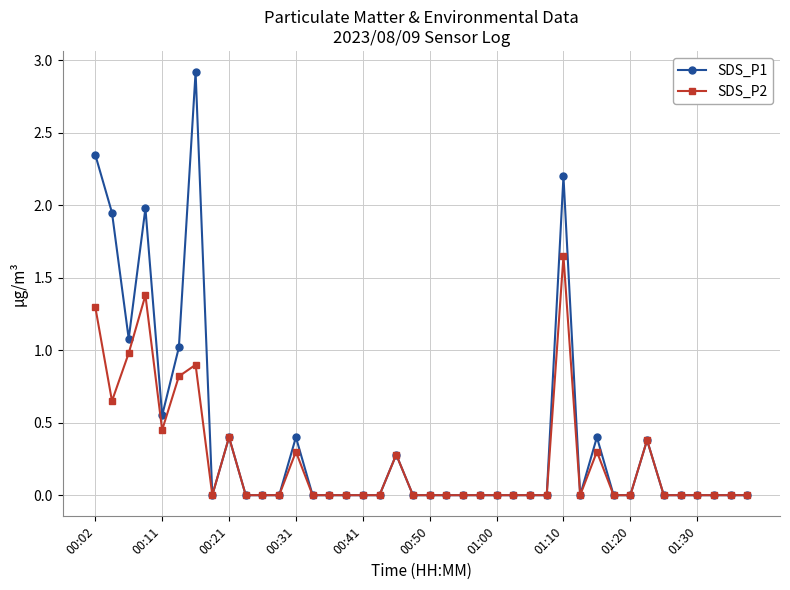

True or false: SDS_P2 has more than 1 points higher than both neighbors.

True